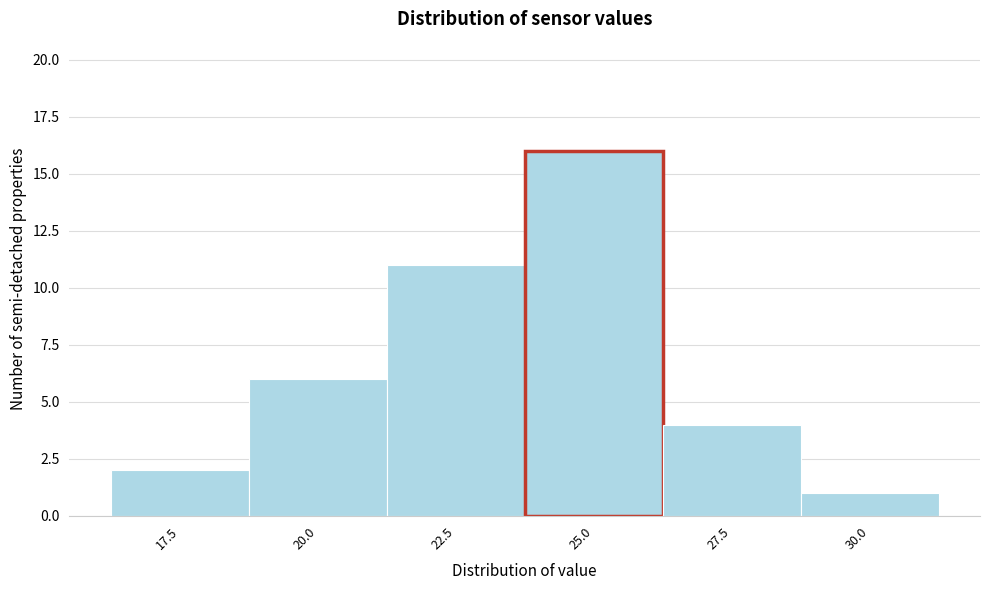

Reading left to right, extract all data points from this chart.

2	6	11	16	4	1